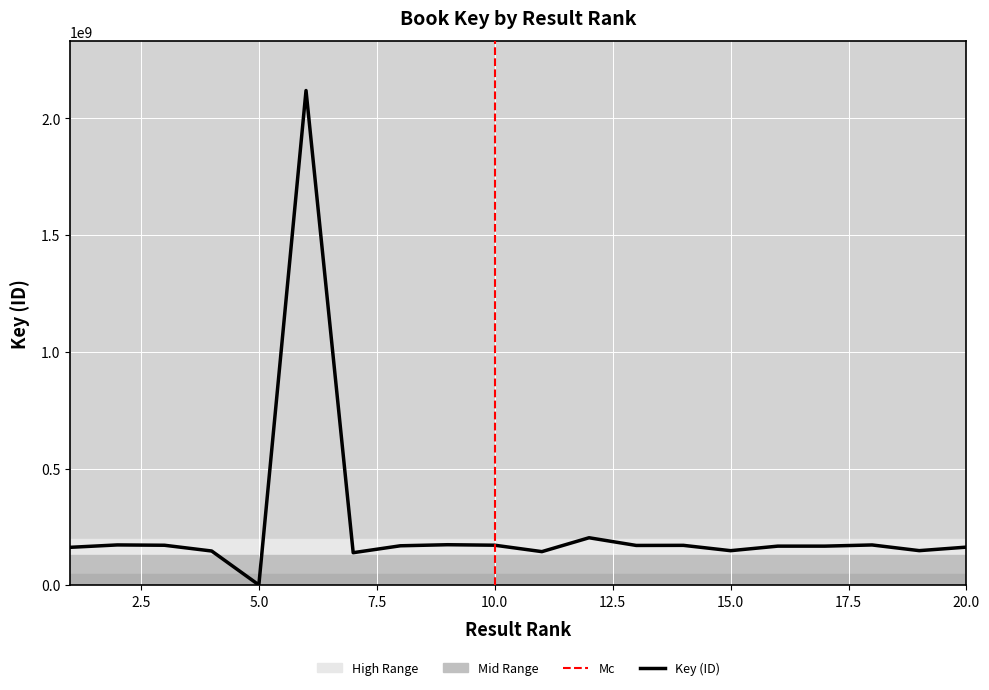

What is the sum of the values at 20 and 16?

330410711